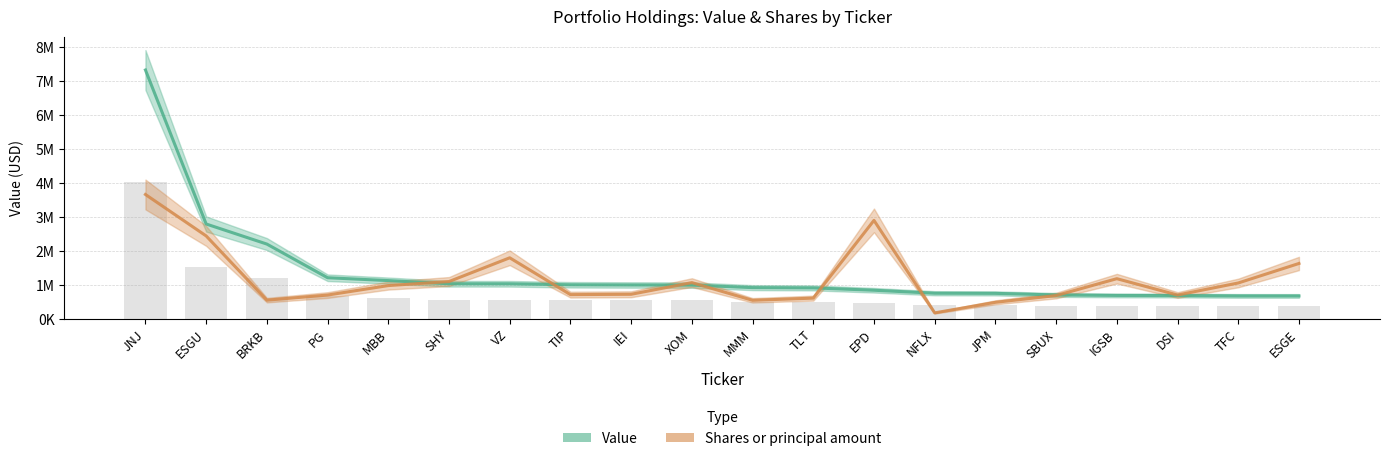

What are all the series names shown in the legend?

Value, Shares or principal amount